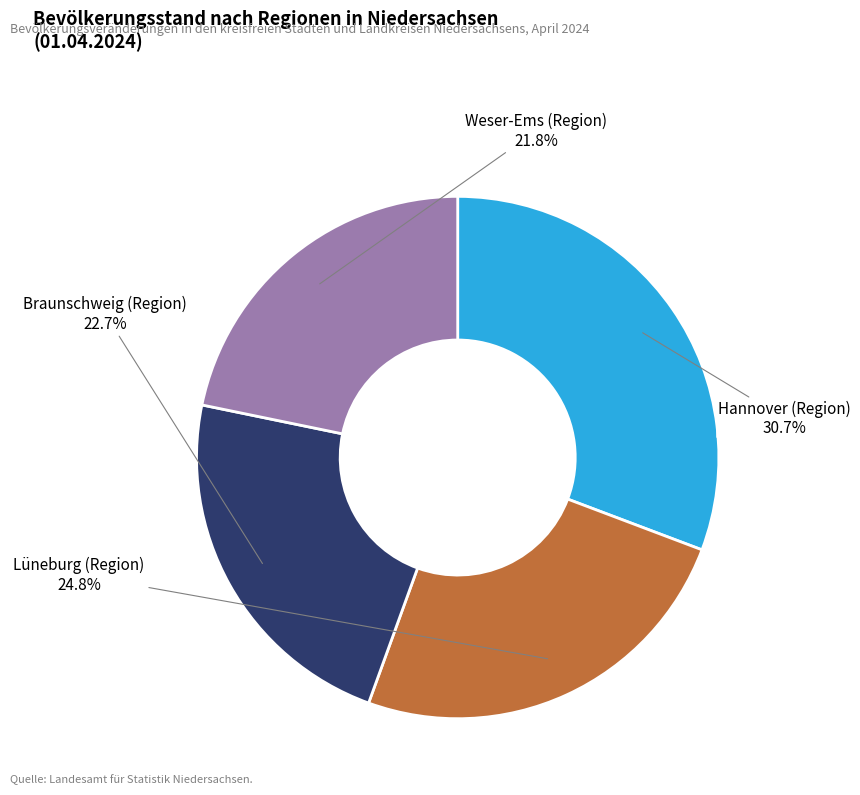

Which slice is the largest?

Hannover (Region)